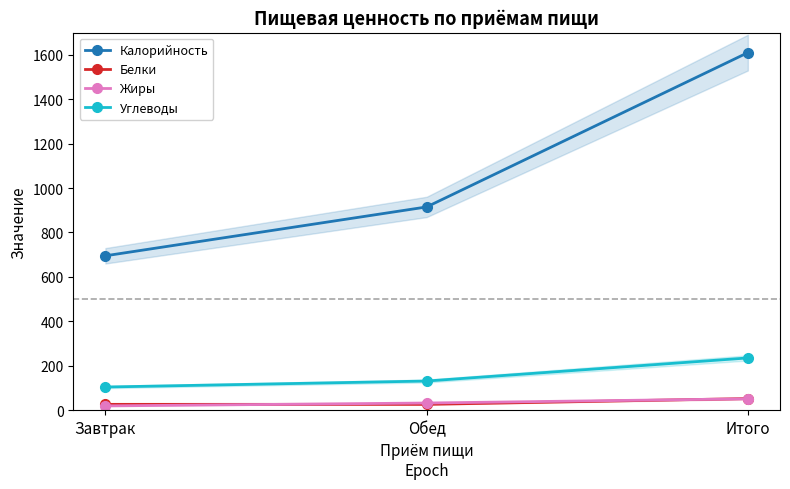

What is the sum of the Белки values at Завтрак and Итого?

78